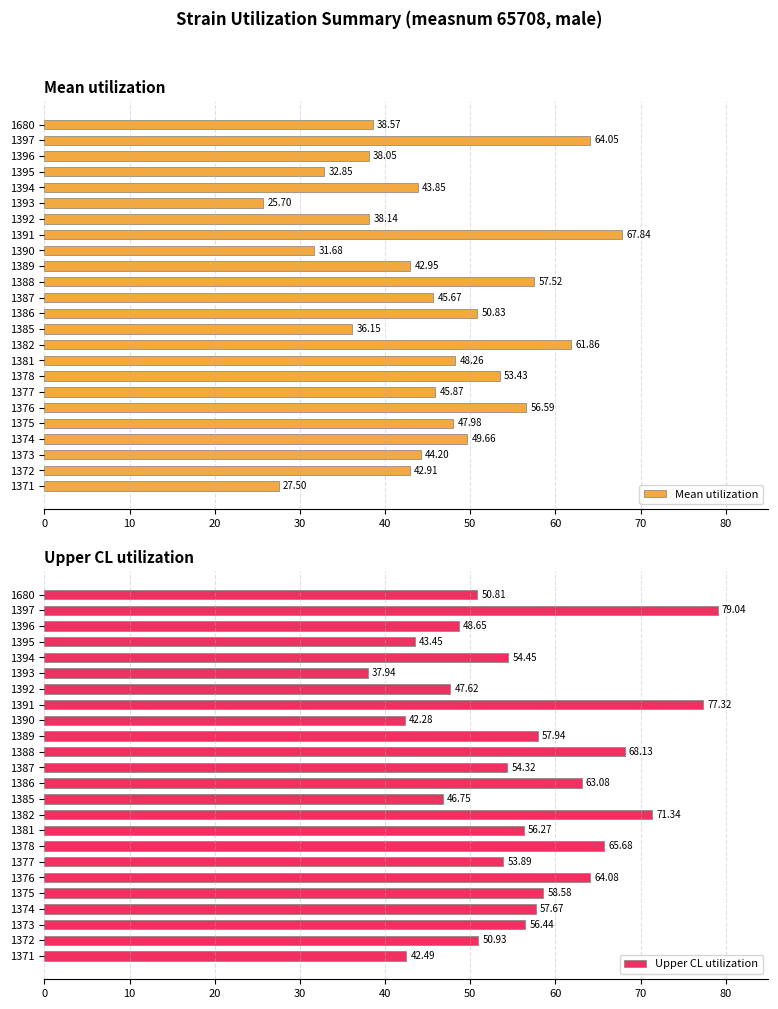

The Mean utilization series shows 42.9 at 1372. True or false?

True